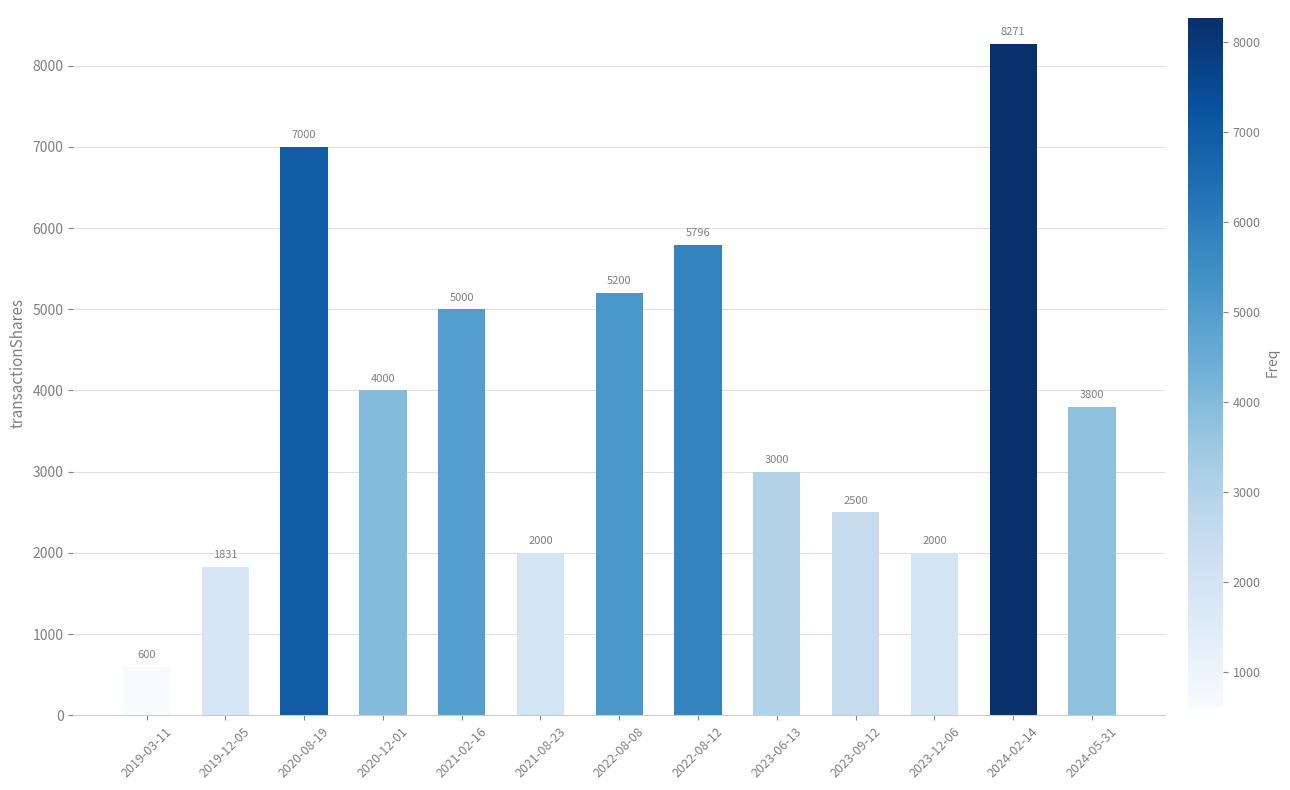

Which has a higher value, 2023-09-12 or 2024-02-14?

2024-02-14